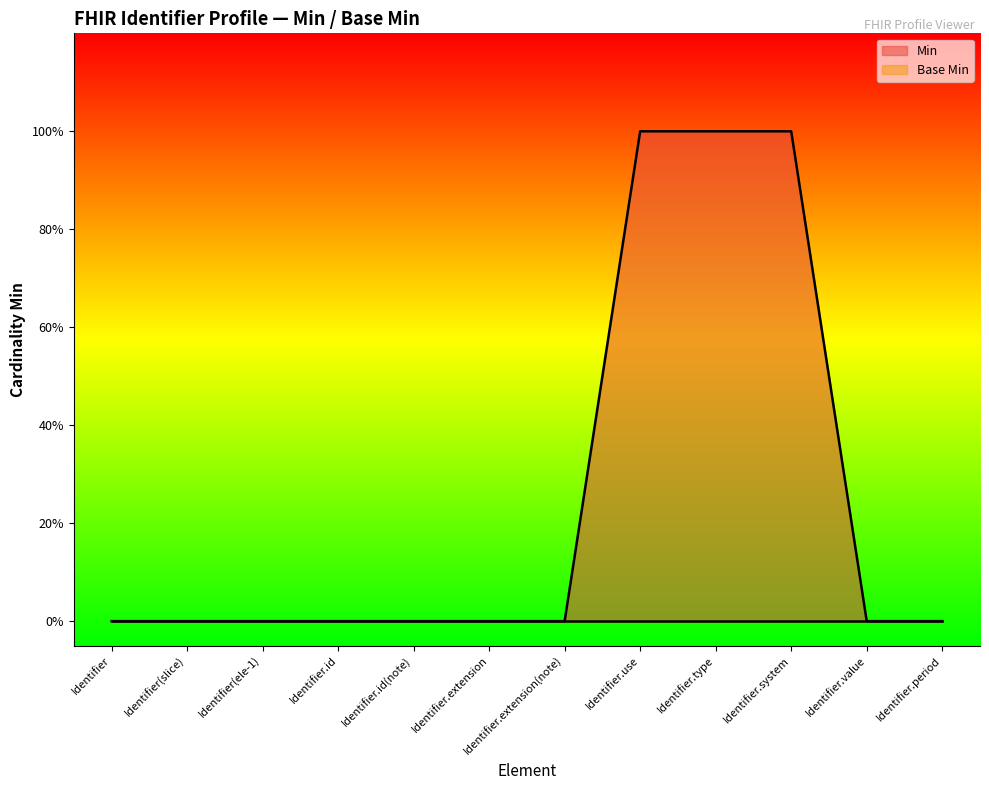

What is the change in value from Identifier.extension to Identifier.use?

+1